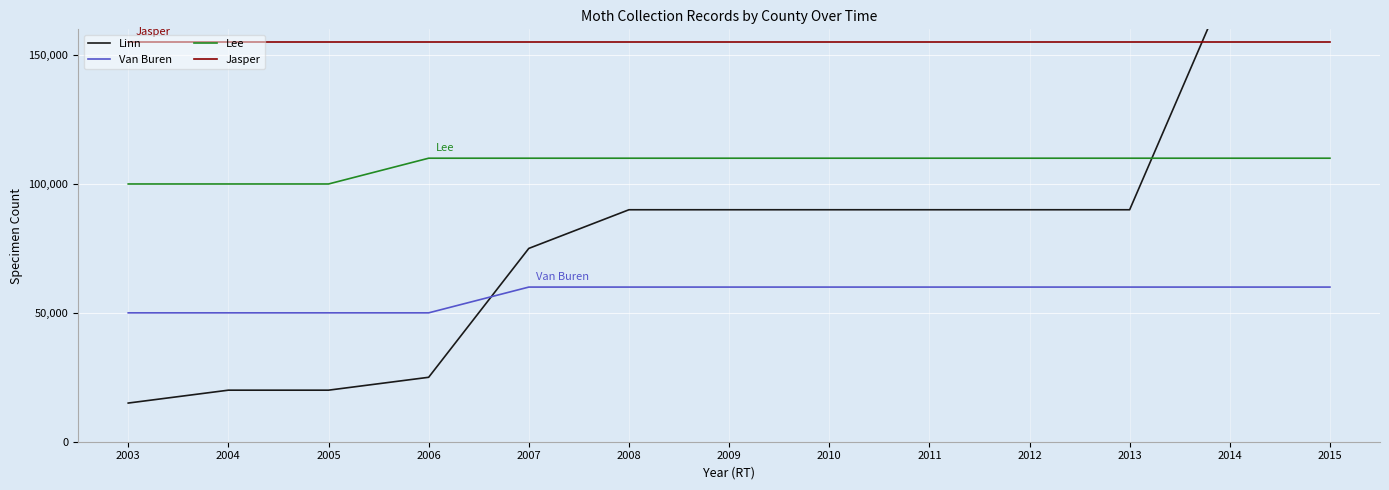

Count the number of categories in the chart.

13